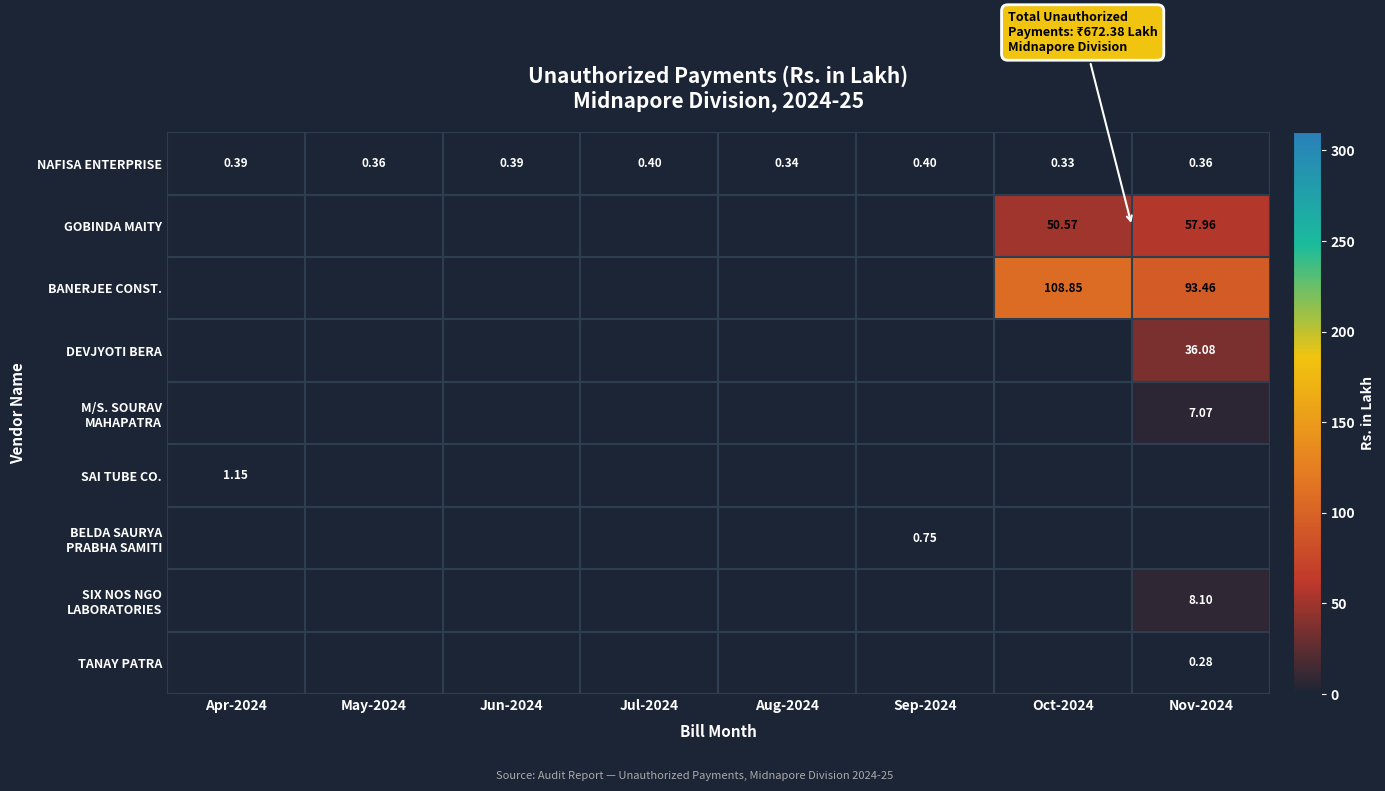

What is the difference between the highest and lowest values at May-2024?

0.4